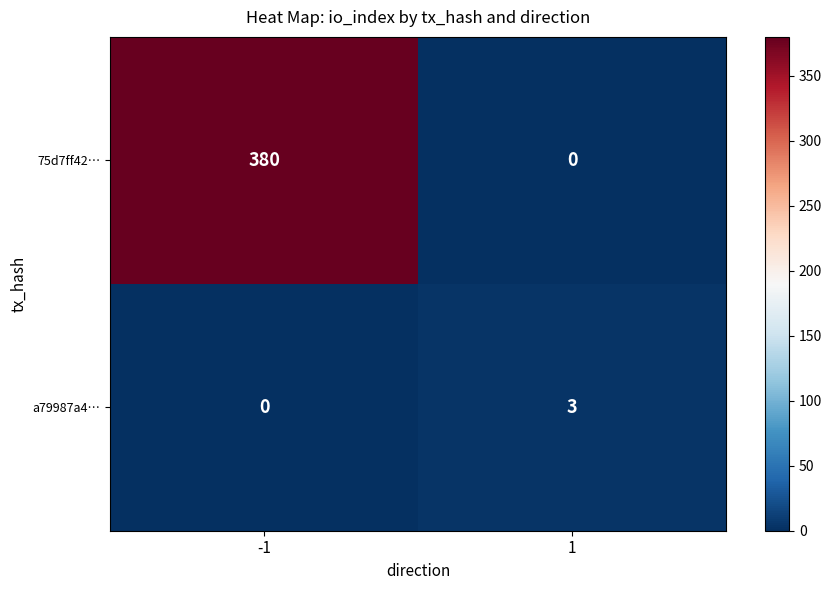

Reading right to left, what are all the values shown in this chart?

75d7ff42…: 0	380
a79987a4…: 3	0